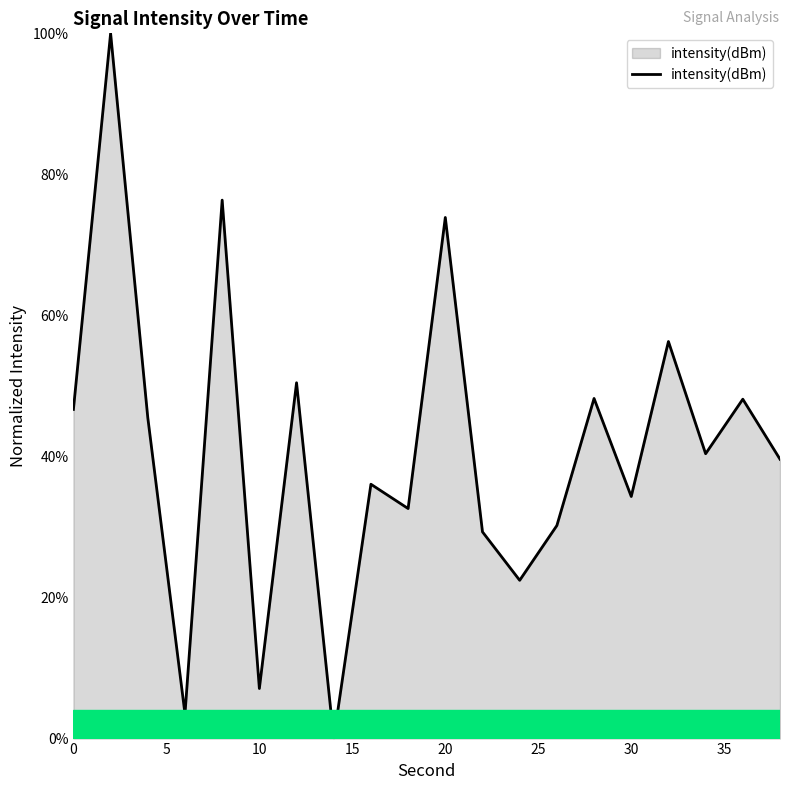

What is the difference between the maximum and minimum values?

100.0